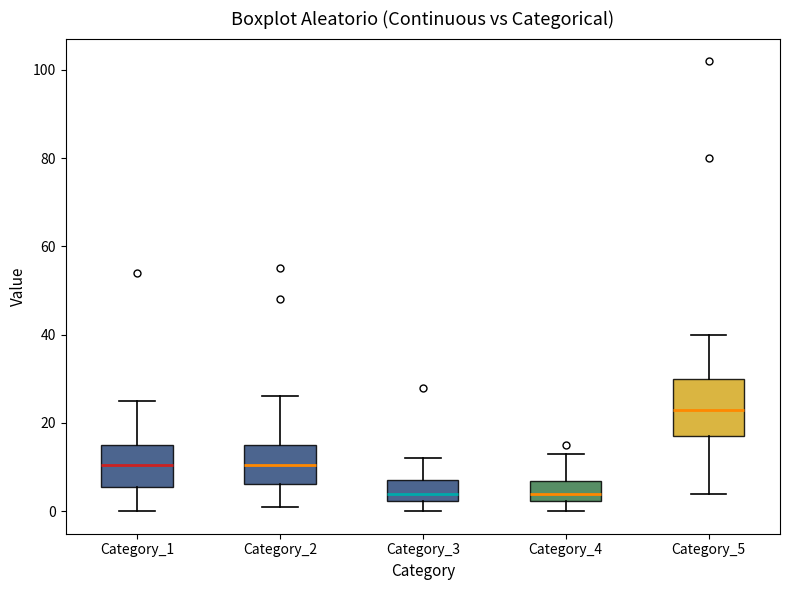

Where is the lower edge of the box for Category_5 on the y-axis? The values are not printed on the chart, so give them approximately, as read against the axis.

18